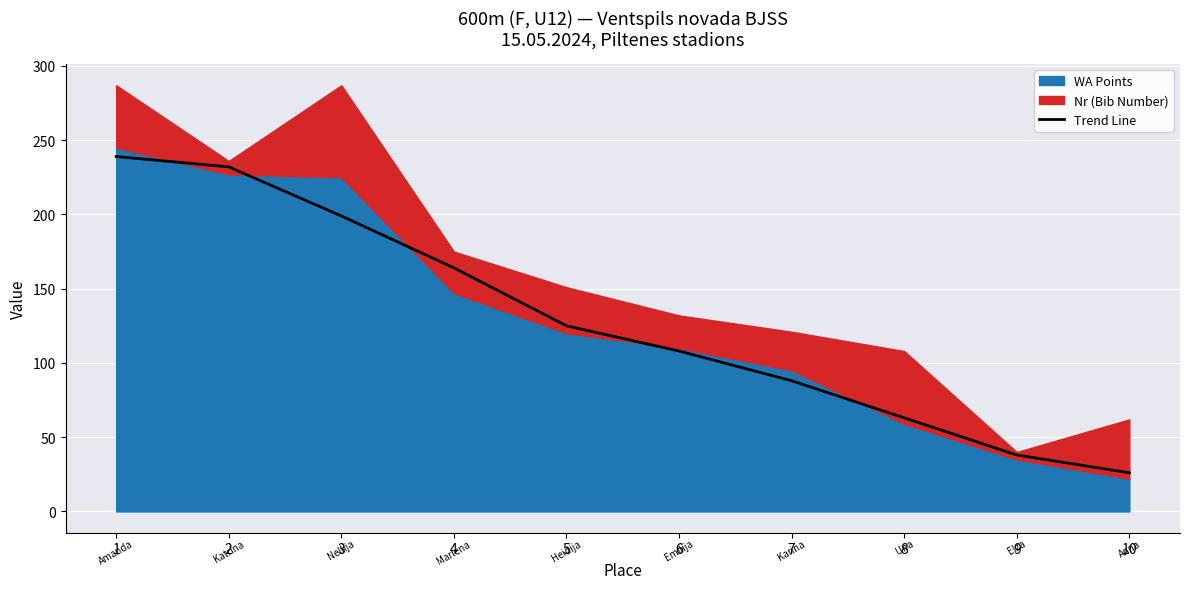

Count the values in the range 63 to 199.

6